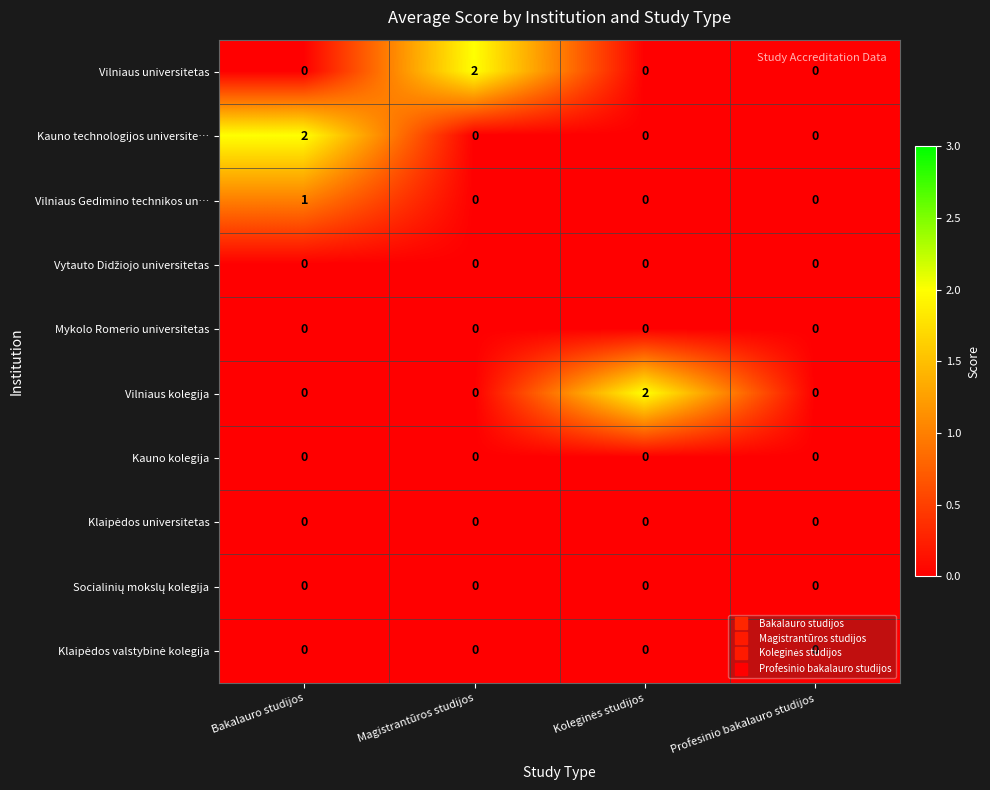

What is the spread (max minus min) of values at Magistrantūros studijos?

2